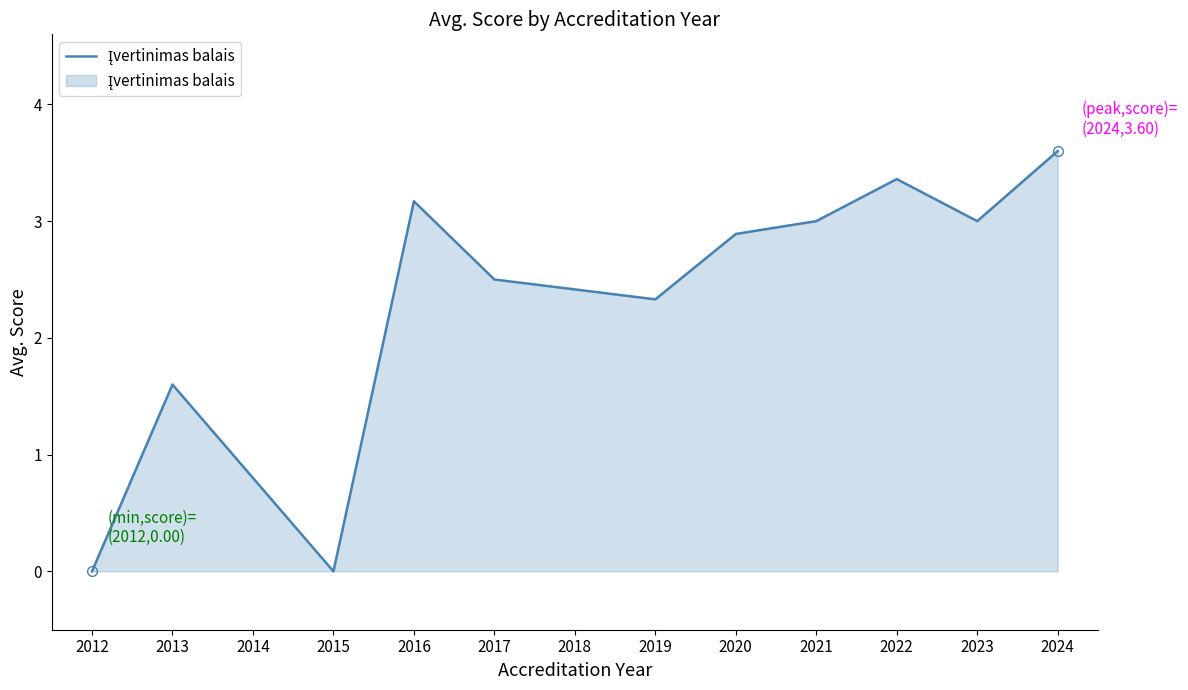

The value at 2023 is 4.4. True or false?

False